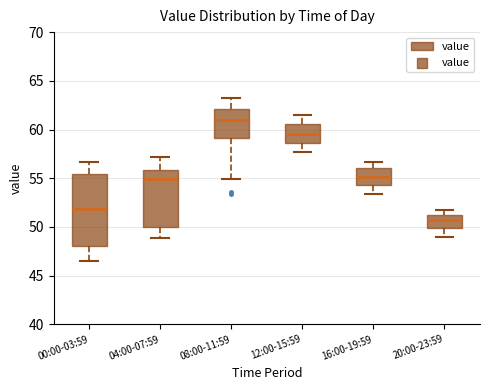

Where does the median line of the box for 00:00-03:59 sit on the y-axis? The values are not printed on the chart, so give them approximately, as read against the axis.

52.0